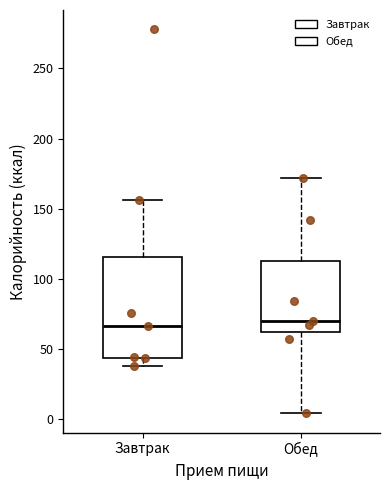

Reading left to right, transcribe this box plot: for each box, give where its median line is, the range the box spans, and where its two whiskers end, as read against the y-axis. The values are not printed on the chart, so give them approximately, as read against the axis.

Завтрак: median 65, box 45 to 115, whiskers 40 to 155
Обед: median 70, box 60 to 115, whiskers 5 to 170